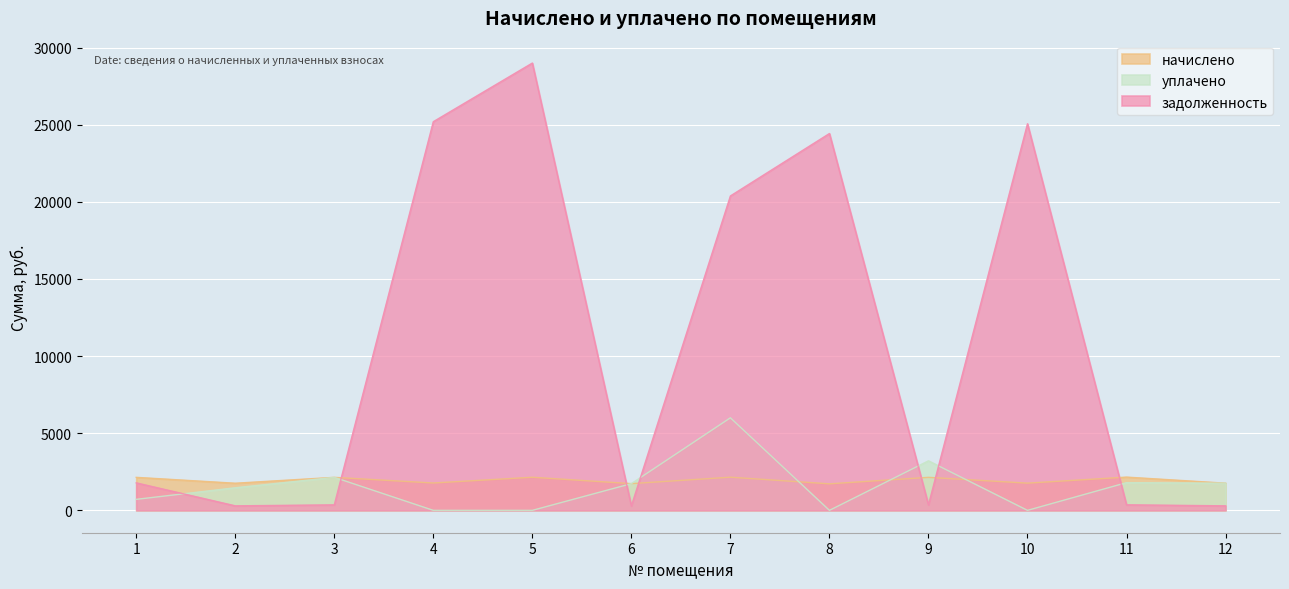

Where do задолженность and начислено first cross each other?

3 and 4